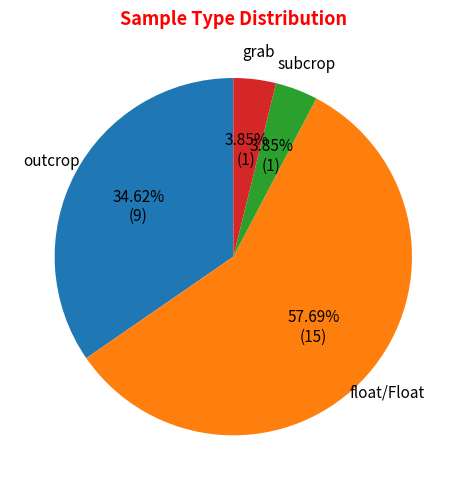

To the nearest percent, what is the difference between the largest and smallest slice percentages?

54%